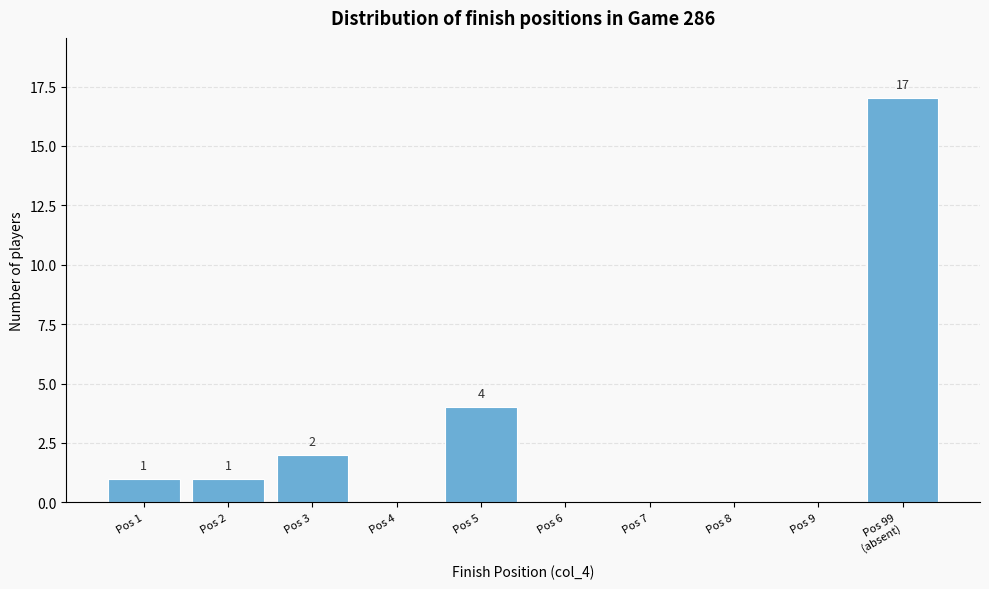

What is the change in value from Pos 5 to Pos 6?

-4